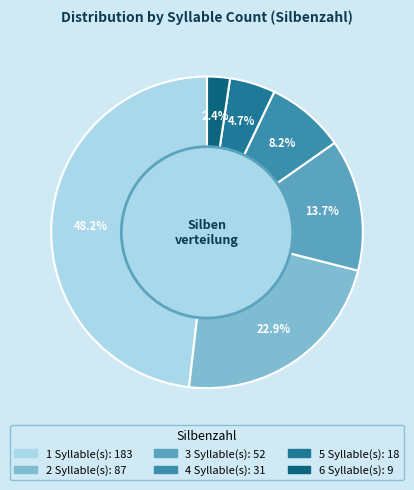

Does 5 account for over 50% of the chart?

No